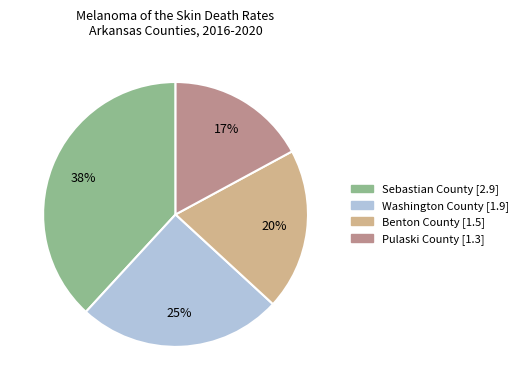

To the nearest percent, what percentage of the pie is Sebastian County?

38%